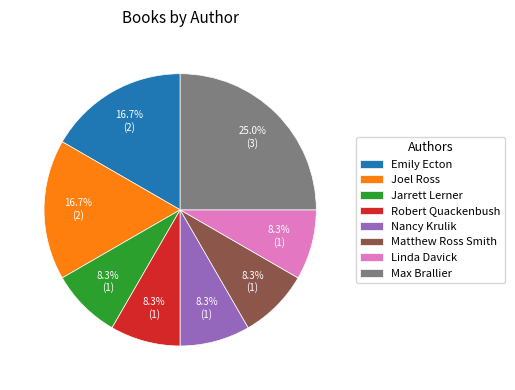

What portion of the pie excludes Jarrett Lerner?

91.7%